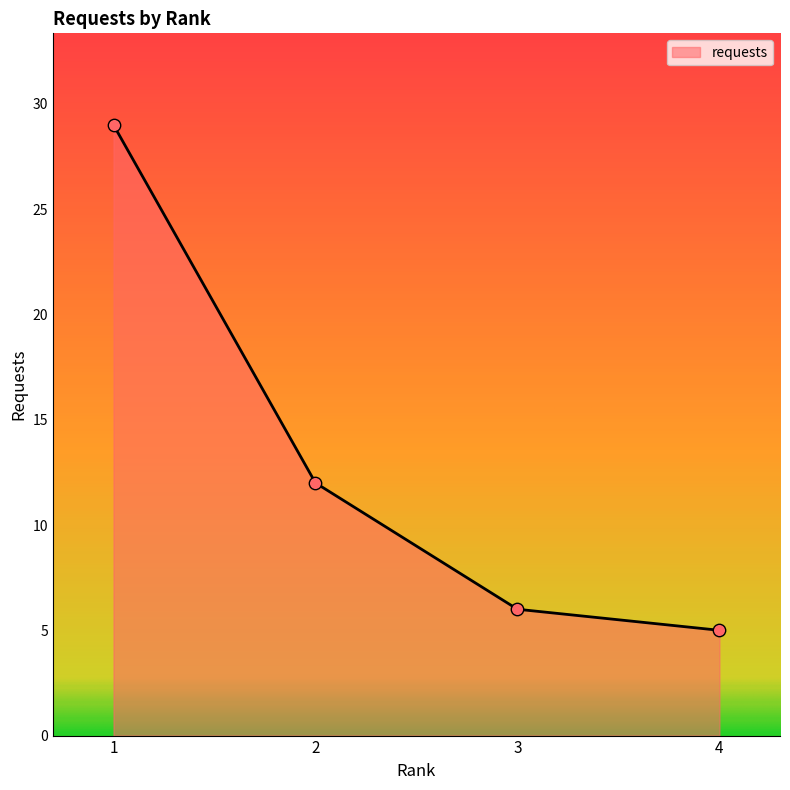

What is the change in value from 2 to 4?

-7